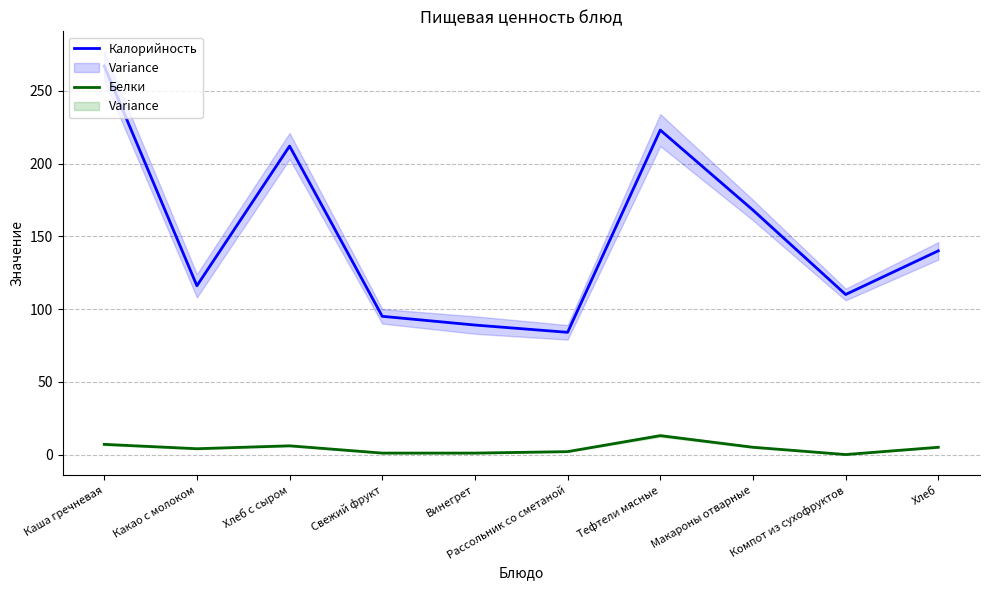

True or false: Белки and Калорийность cross at least once.

False